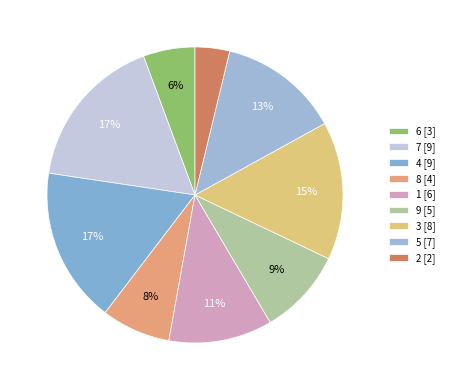

How many segments does this pie chart have?

9